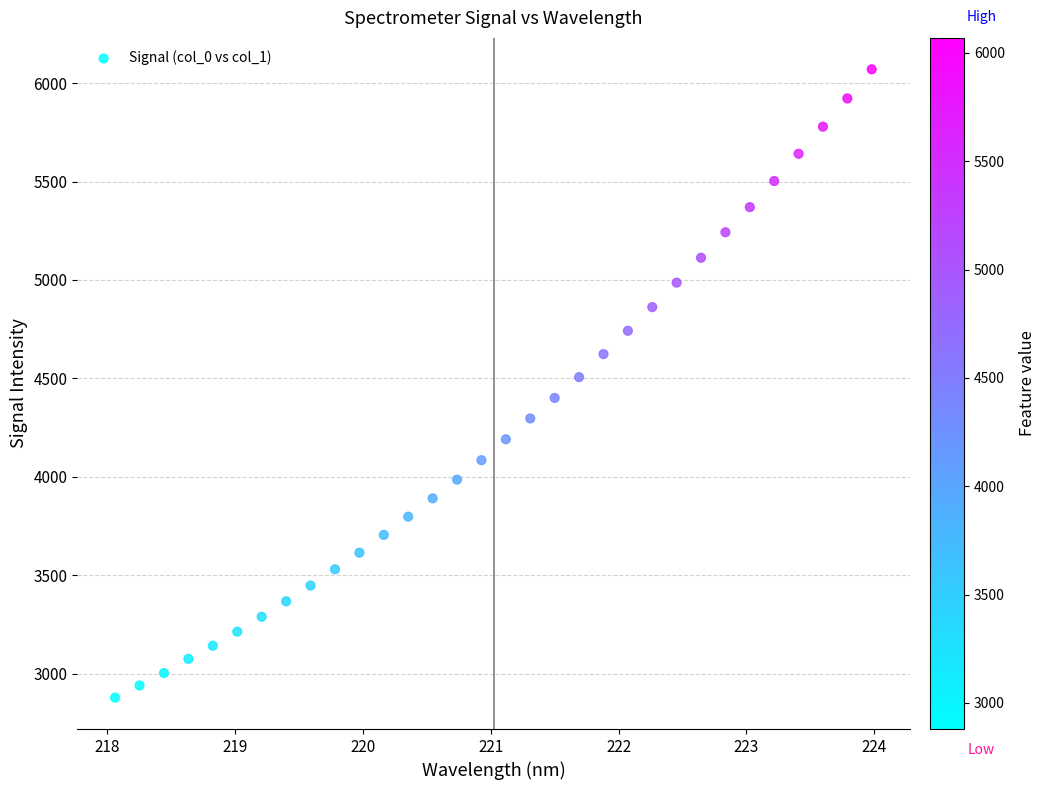

What is the range of X values (max minus min)?

5.9